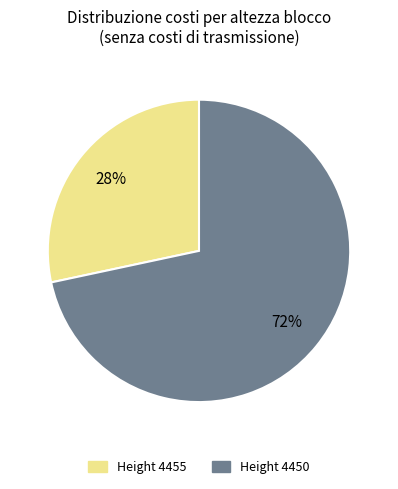

Is there any slice that represents more than half of the pie?

Yes